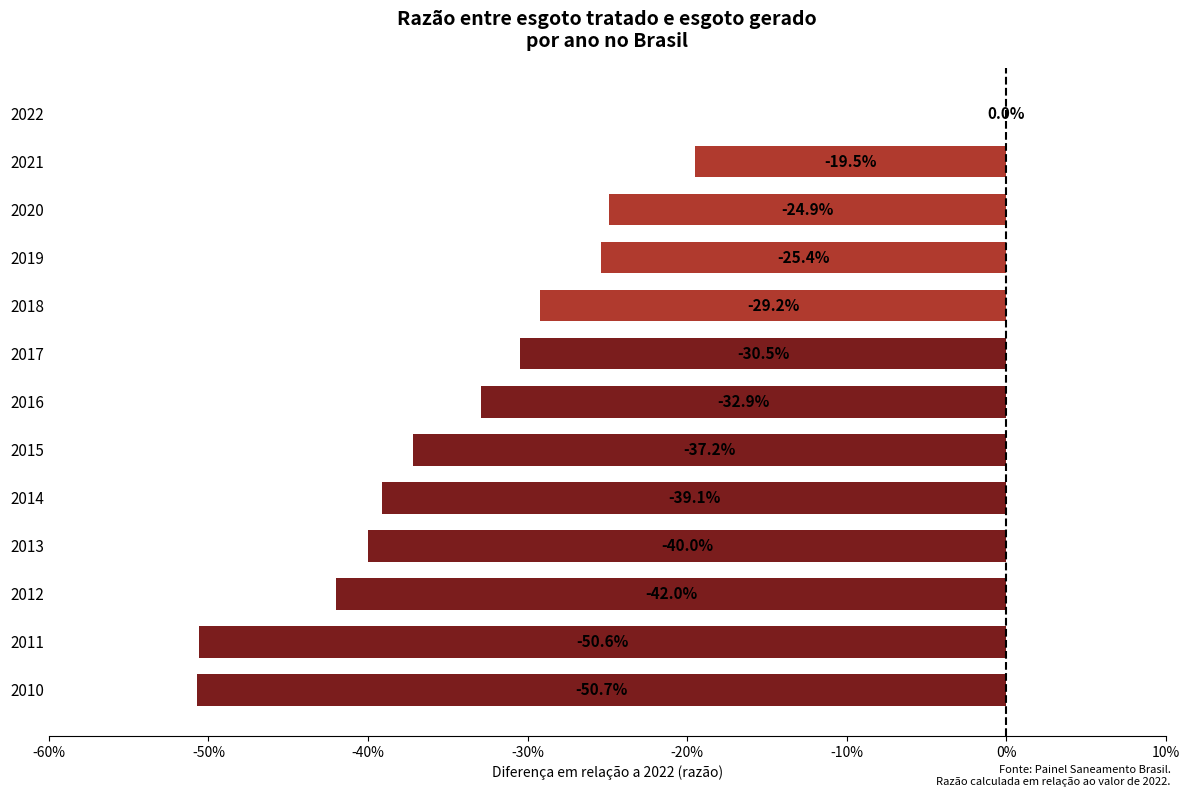

Are the bars horizontal?

Yes